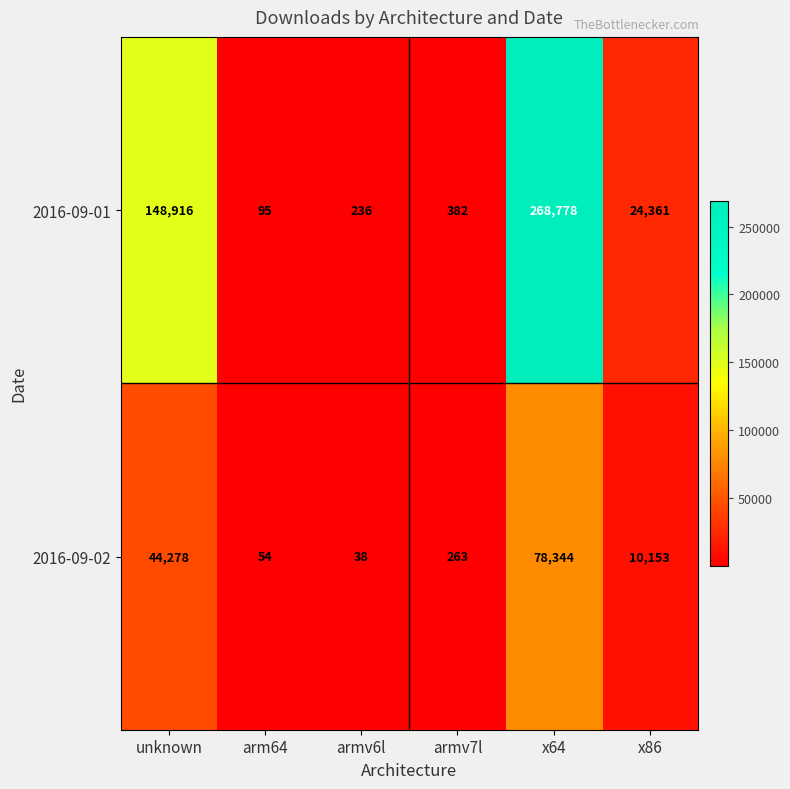

At how many categories does at least one series exceed 139672?

2